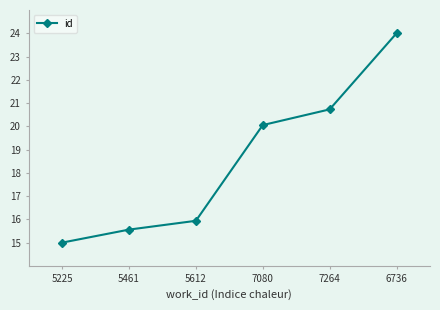

List the labels in order of value, smallest first.

5225, 5461, 5612, 7080, 7264, 6736